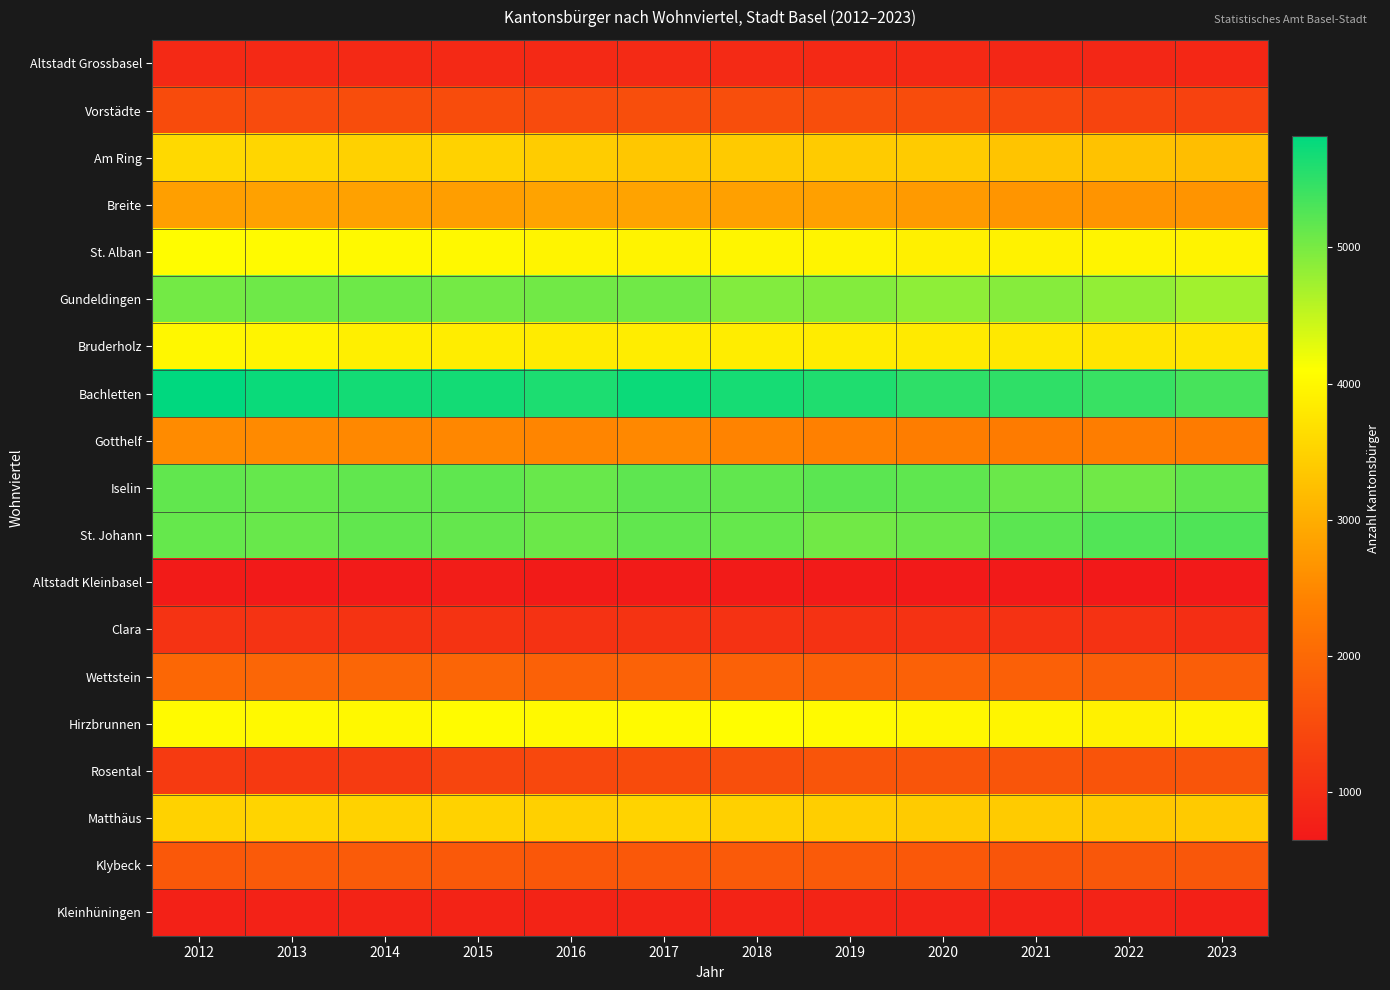

At which category is the sum across all series the highest?

2012